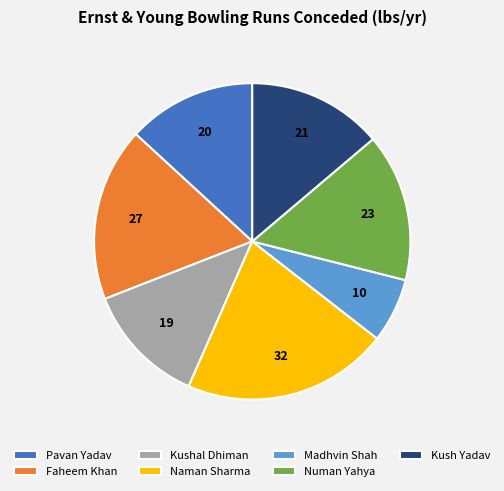

How many slices are in this pie chart?

7